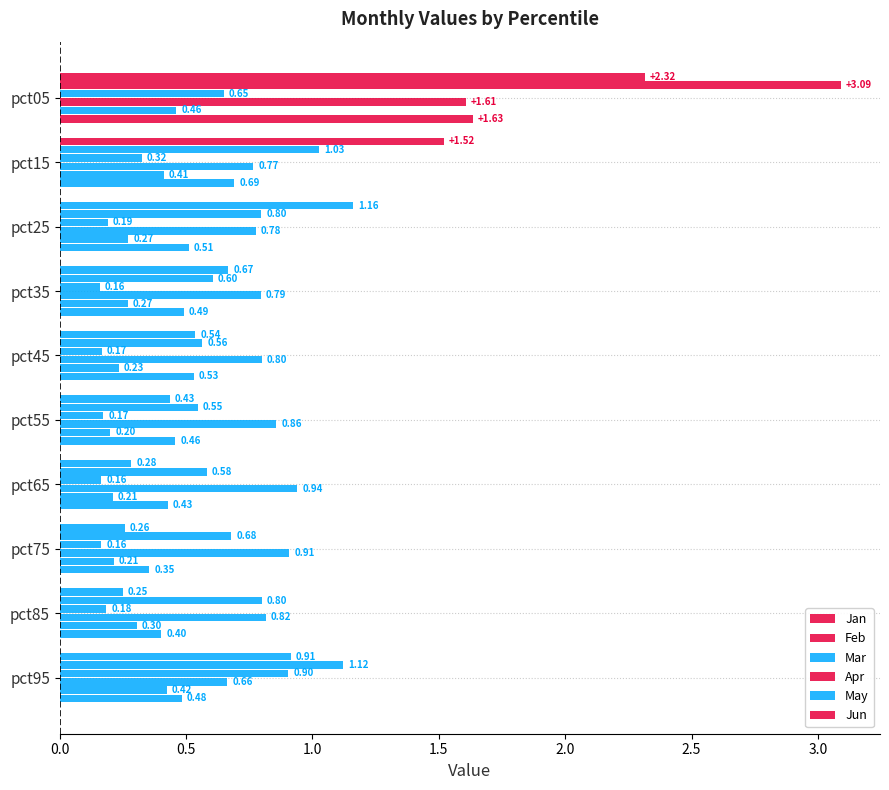

Which series has the largest range (max minus min)?

Feb